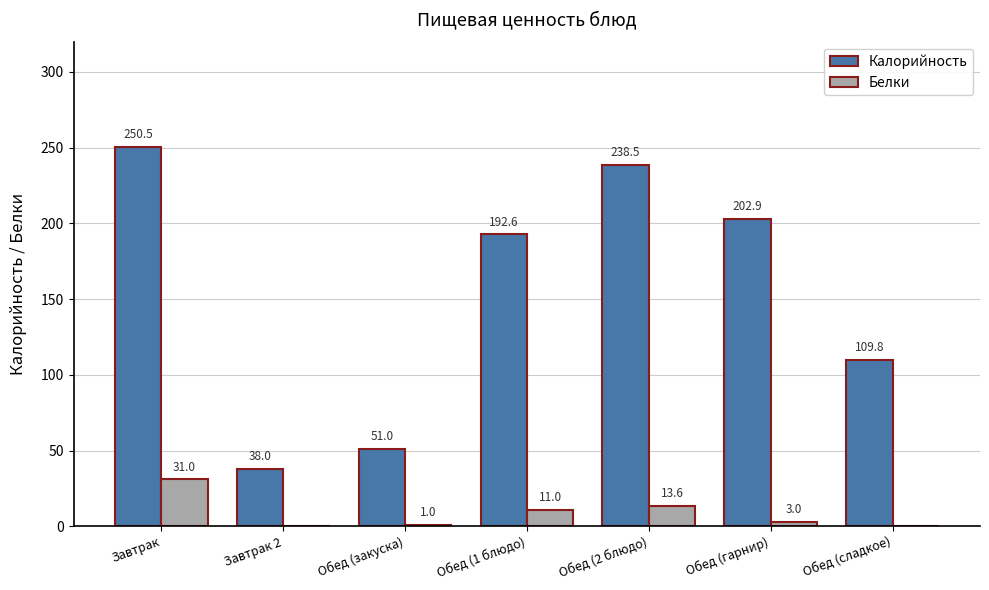

Count the number of categories in the chart.

7